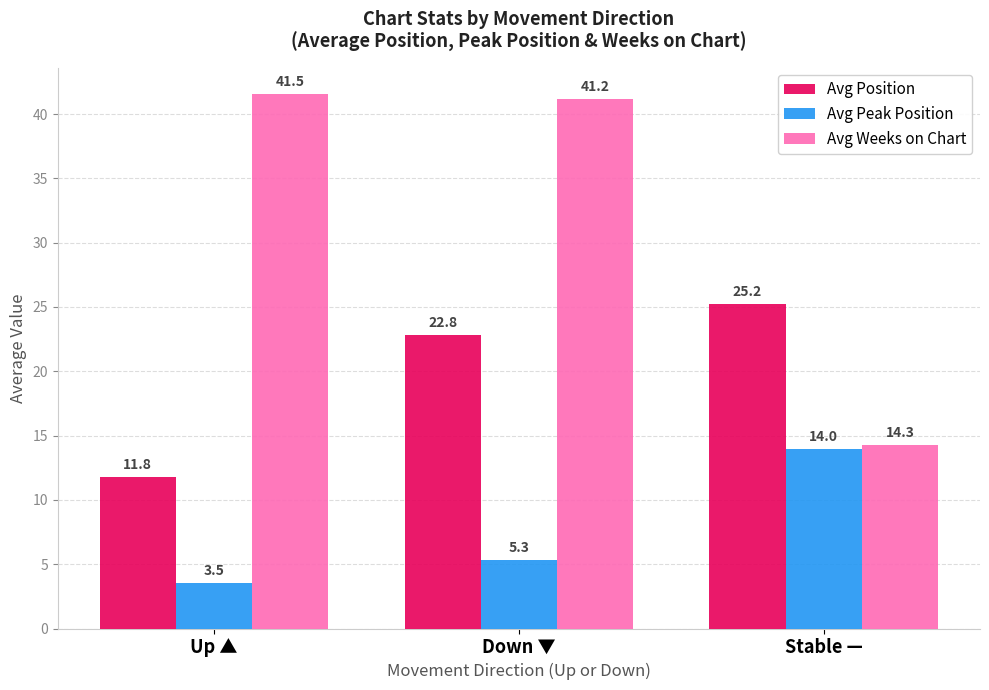

Rank the categories by Avg Peak Position value from highest to lowest.

Stable —, Down ▼, Up ▲